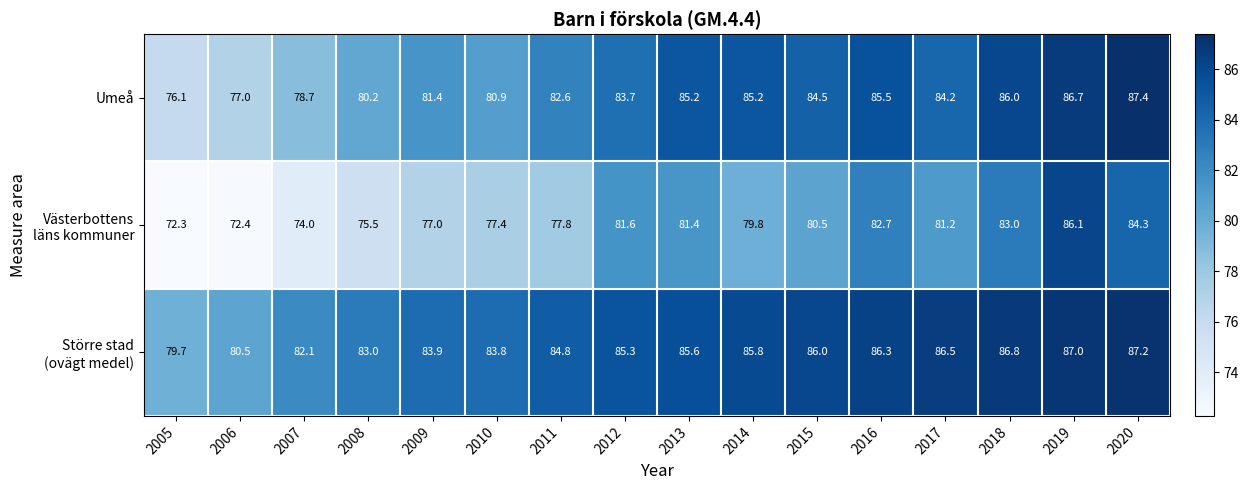

The Umeå series shows 109.2 at 2009. True or false?

False